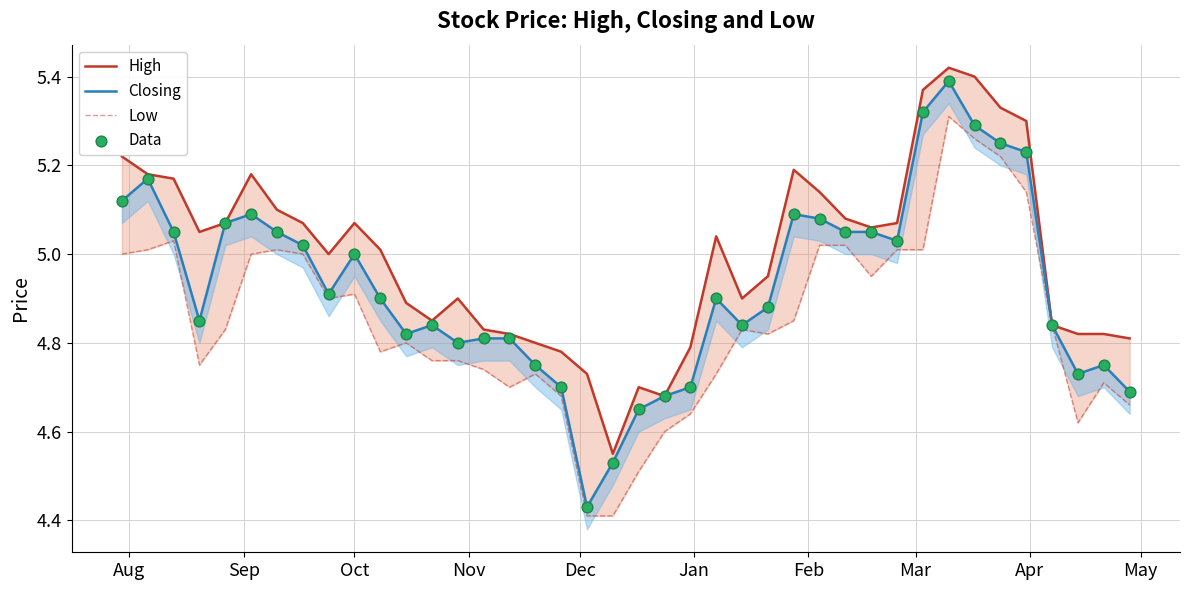

At how many categories does at least one series exceed 4?

40